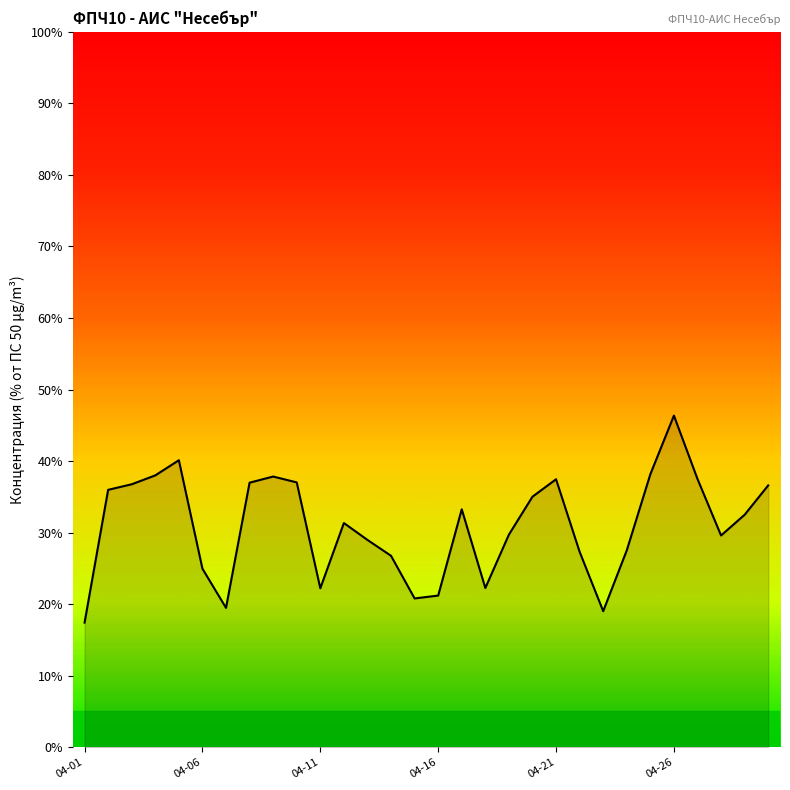

What is the smallest value displayed?

17.4